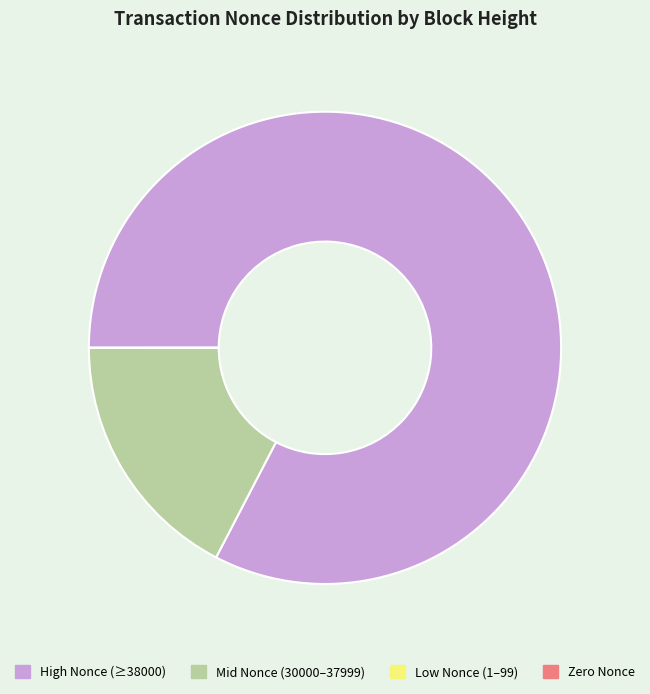

Which slice represents more than half of the pie?

High Nonce (≥38000)